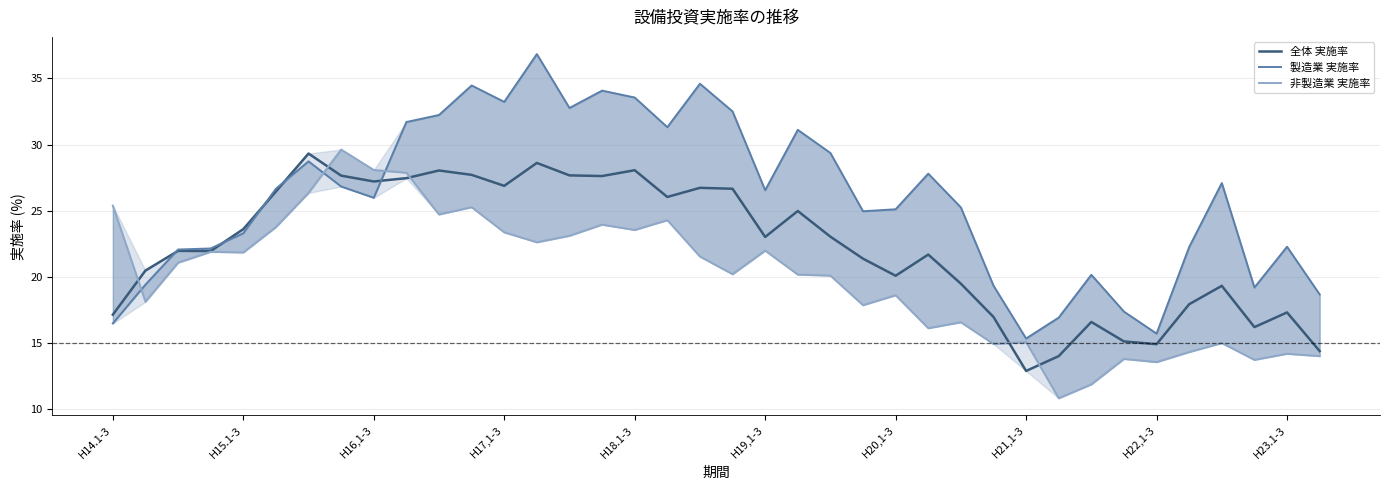

What is the maximum value for 全体 実施率?

29.3